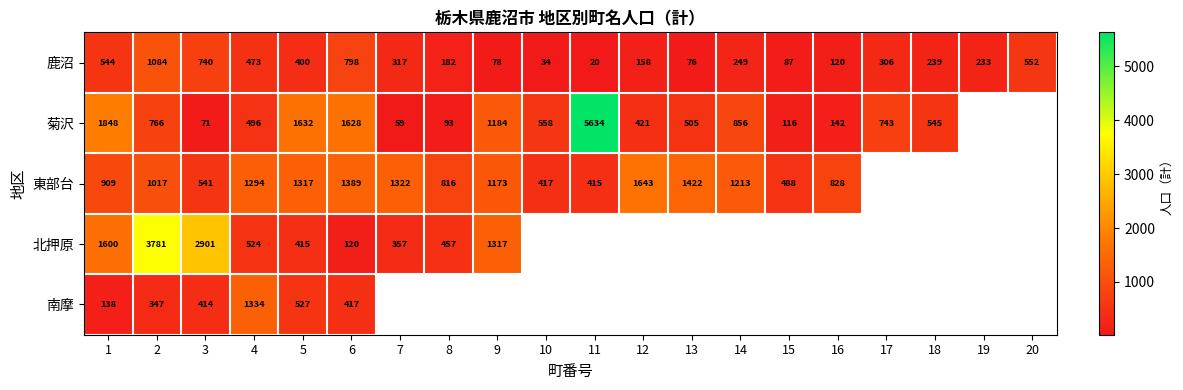

What is the difference between the highest and lowest values at 13?

1346.0